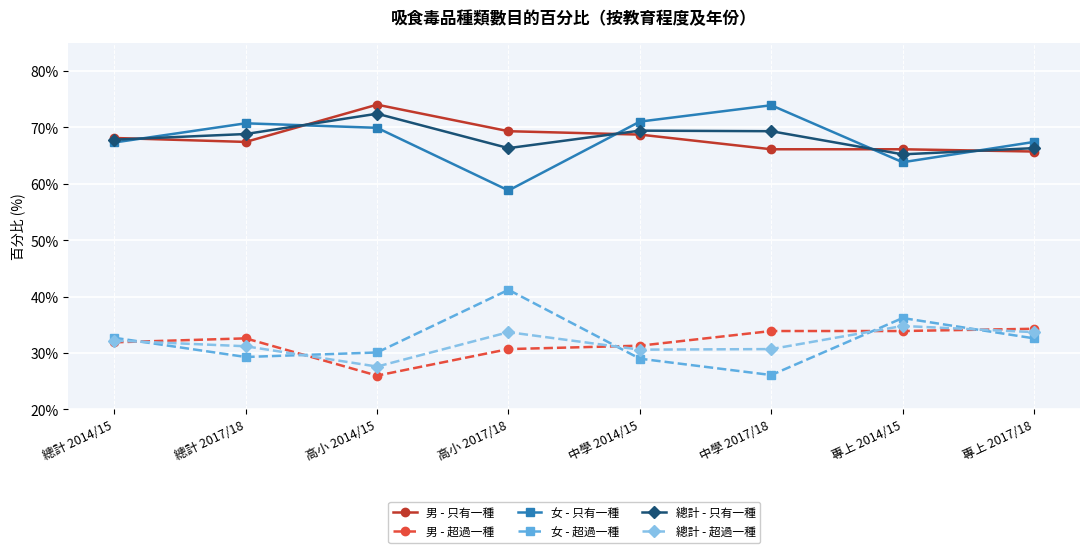

What is the label of the 4th point from the right?

中學 2014/15